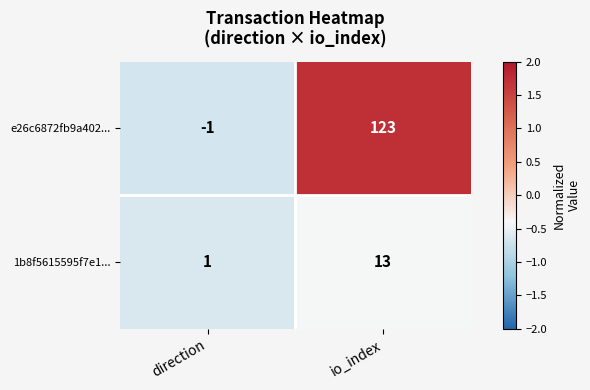

What is the spread (max minus min) of values at io_index?

110